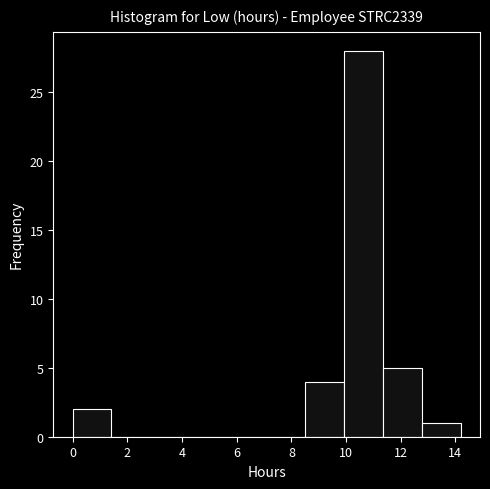

Reading left to right, list every bar in this chart as the range it spans on the x-axis followed by its height. Neither the bar edges nor the heights are printed on the chart, so give them approximately, as read against the axes.

0.0 to 1.4: 2
1.4 to 2.8: 0
2.8 to 4.2: 0
4.2 to 5.6: 0
5.6 to 7.0: 0
7.0 to 8.6: 0
8.6 to 10.0: 4
10.0 to 11.4: 28
11.4 to 12.8: 5
12.8 to 14.2: 1